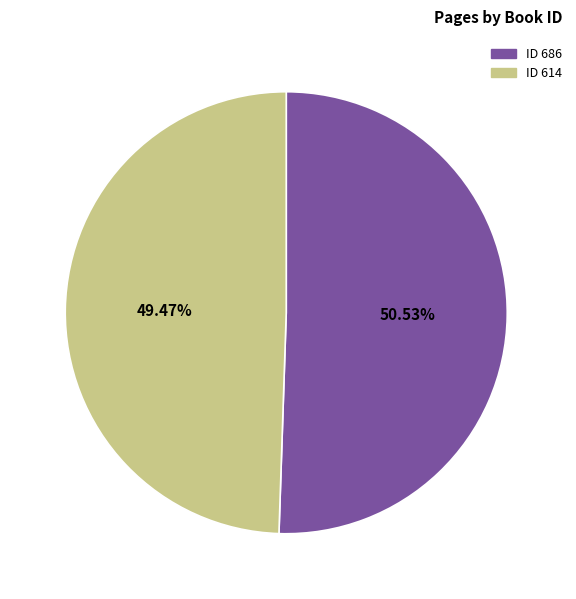

Does any single category account for the majority?

Yes